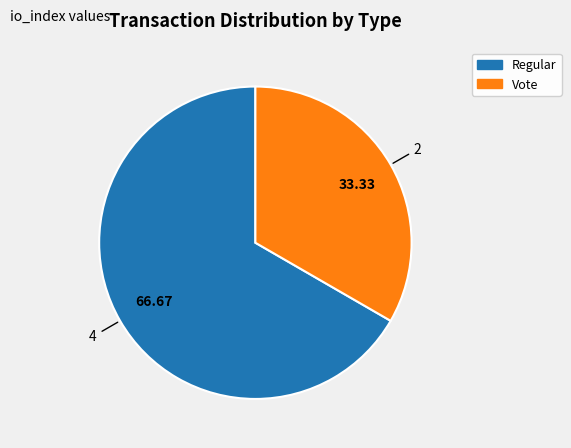

Is Vote the majority of the pie?

No